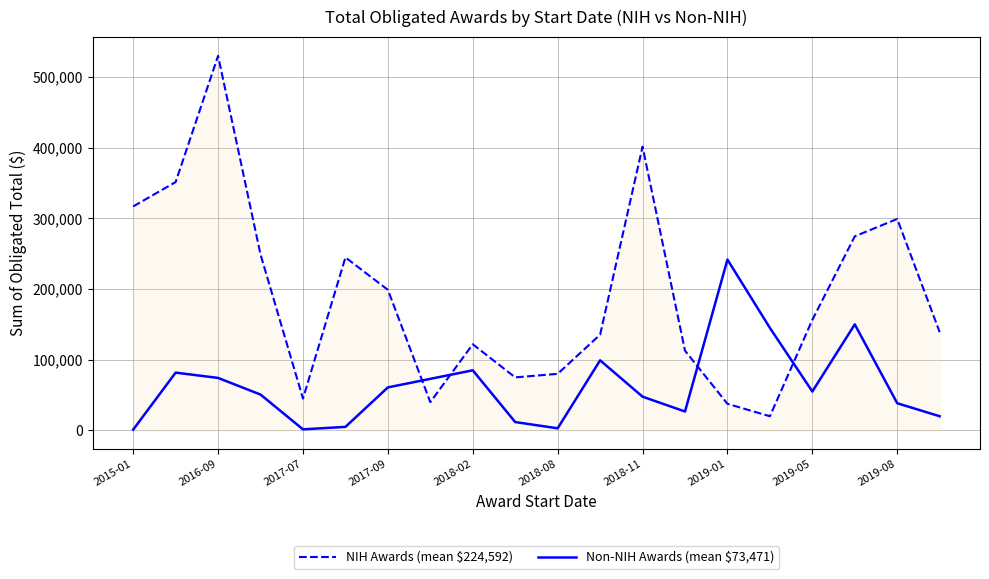

Which series has the largest range (max minus min)?

NIH Awards (mean $224,592)